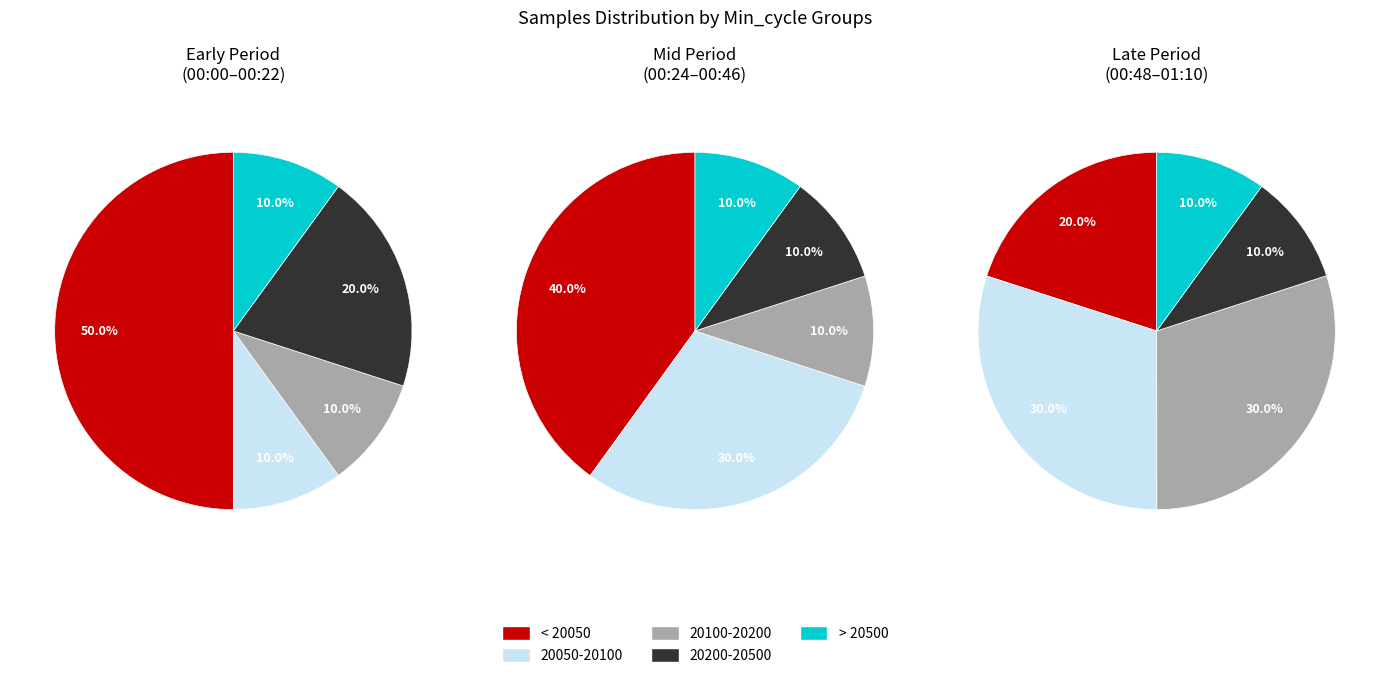

Is it true that Samples_4988499 is 29% of the pie?

False